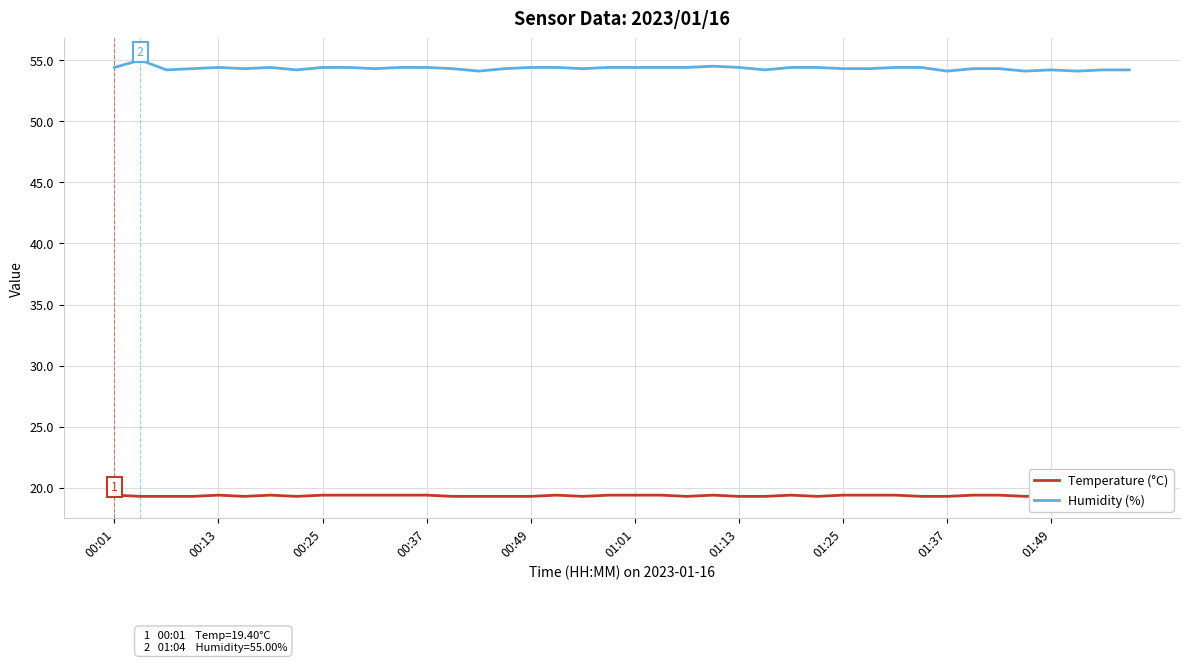

How many Humidity (%) values are between 54 and 55?

40